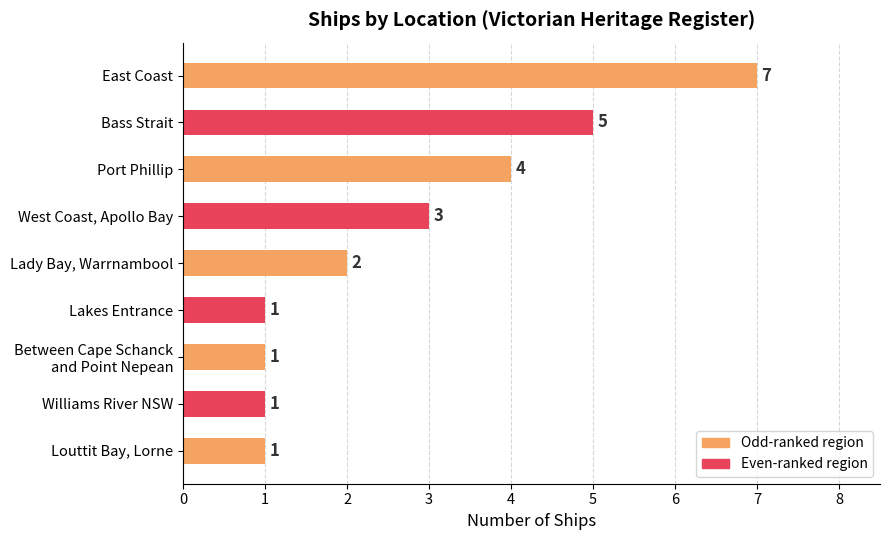

The value at Lakes Entrance is 0. True or false?

False